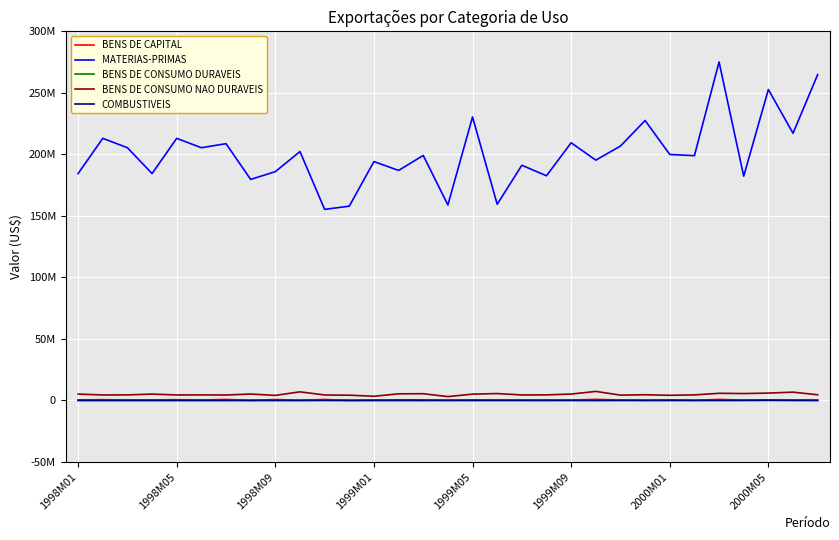

Does the chart have visible grid lines?

Yes